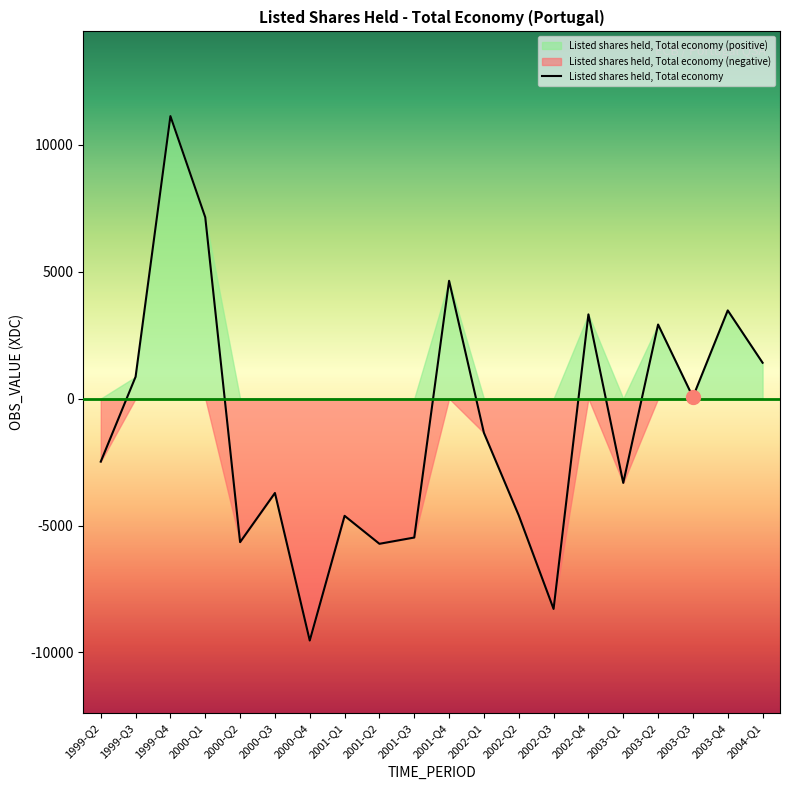

Reading left to right, extract all data points from this chart.

1999-Q2=-2484.6	1999-Q3=858.6	1999-Q4=11124.0	2000-Q1=7140.0	2000-Q2=-5655.3	2000-Q3=-3719.1	2000-Q4=-9531.5	2001-Q1=-4619.0	2001-Q2=-5720.3	2001-Q3=-5473.4	2001-Q4=4638.5	2002-Q1=-1351.2	2002-Q2=-4601.8	2002-Q3=-8286.0	2002-Q4=3315.3	2003-Q1=-3322.0	2003-Q2=2915.9	2003-Q3=58.3	2003-Q4=3471.9	2004-Q1=1410.6